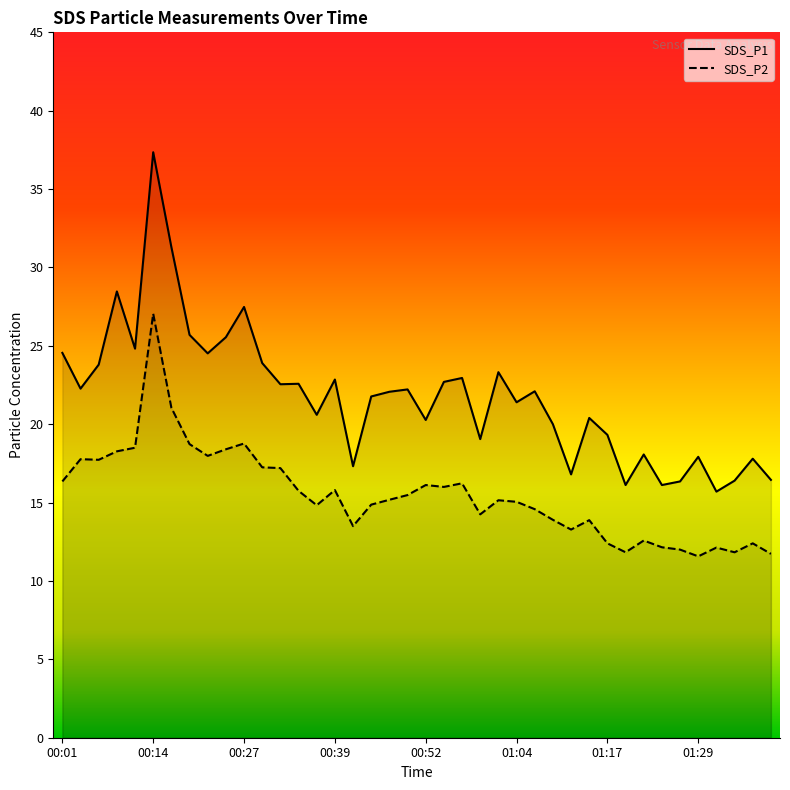

At which category is the sum across all series the highest?

00:14